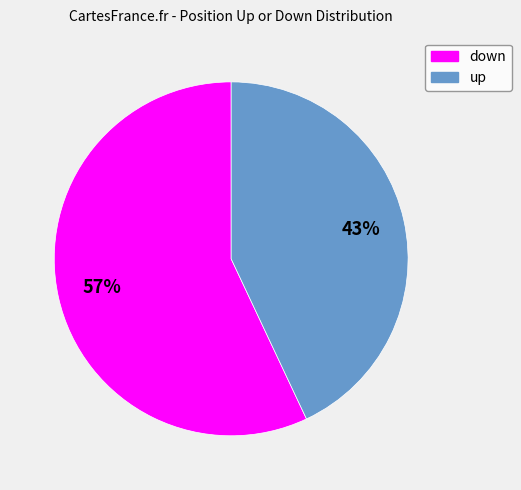

To the nearest percent, what is the average slice percentage?

50%